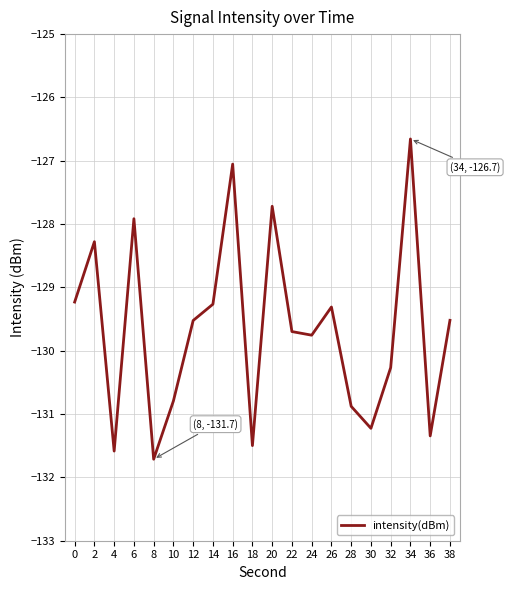

What is the change in value from 6 to 12?

-1.6